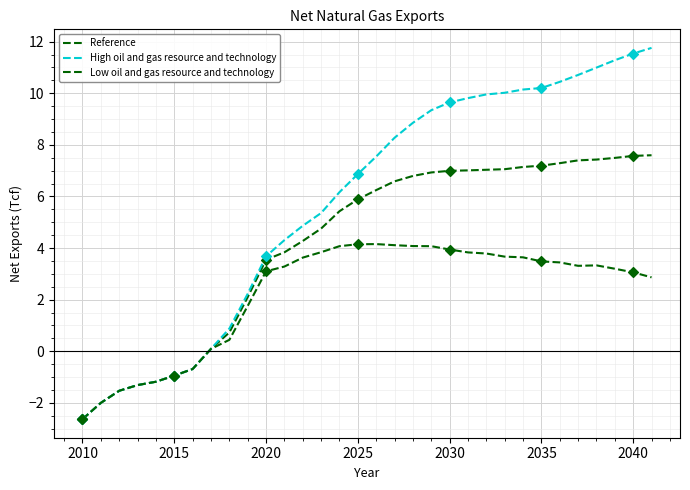

Does the chart have visible grid lines?

Yes